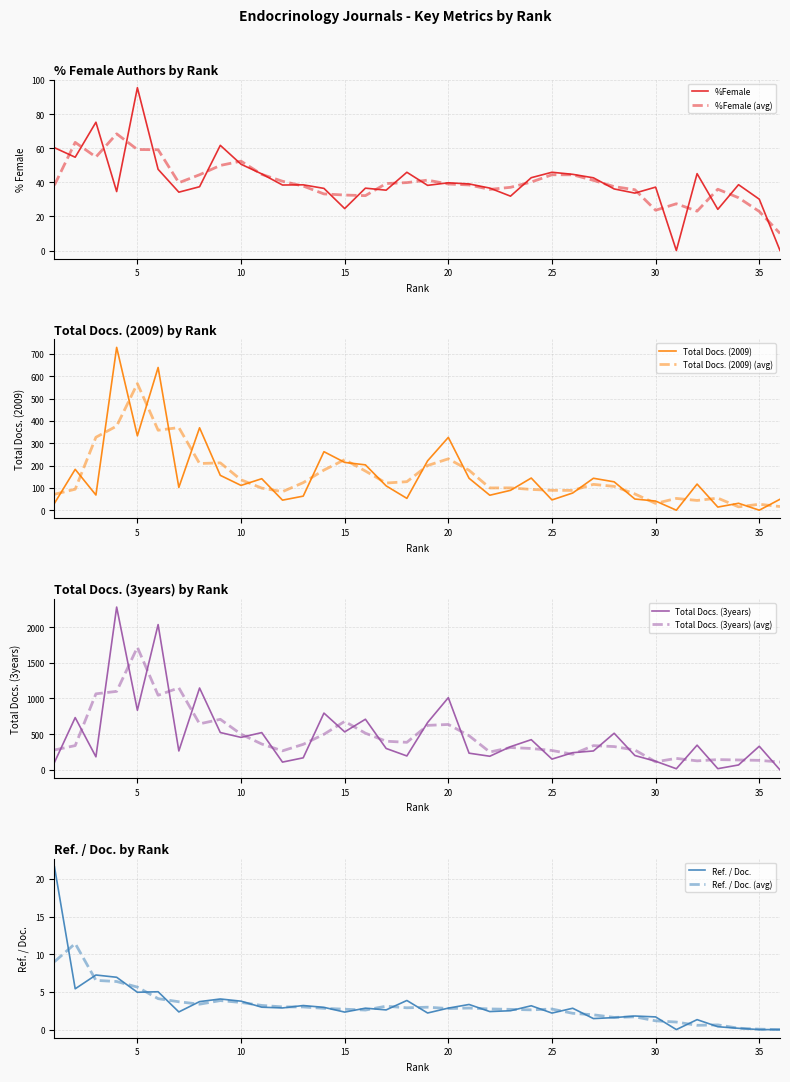

What is the sum of all Ref. / Doc. values?

118.5